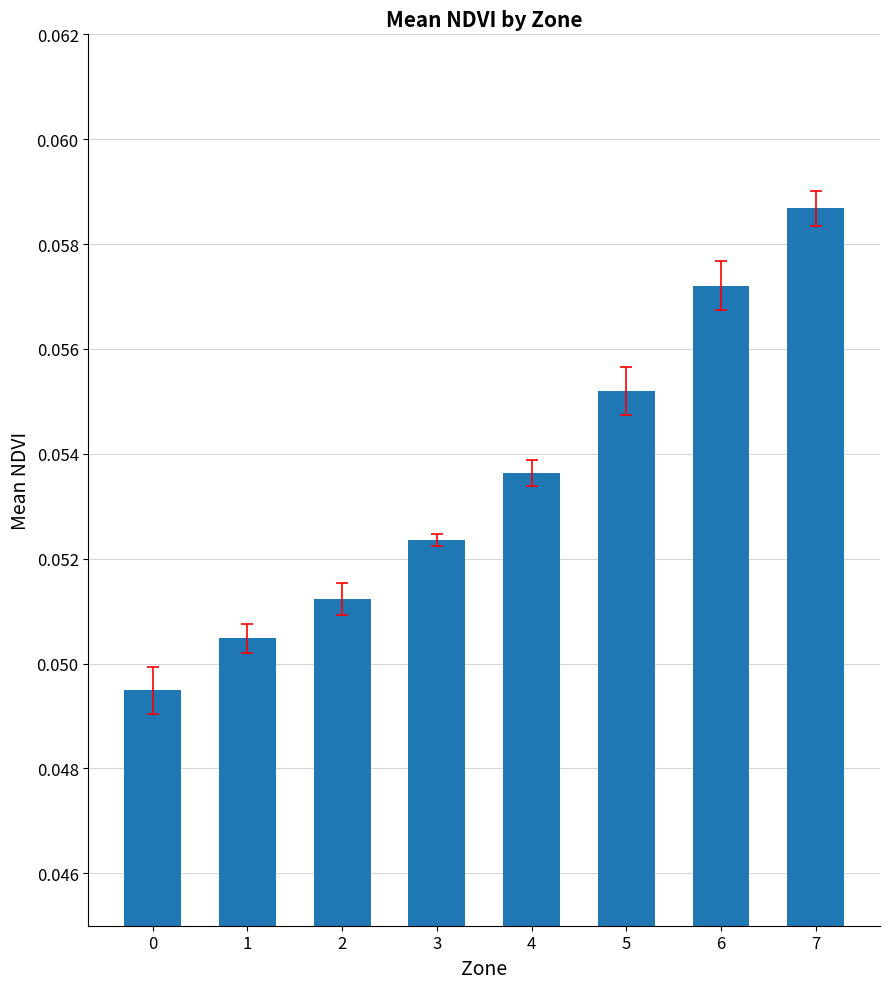

What is the sum of all values?

0.4